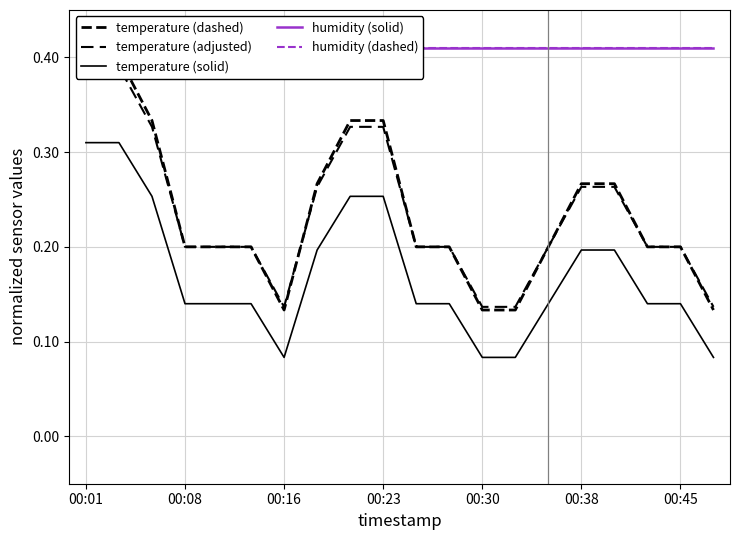

Reading left to right, extract all data points from this chart.

temperature (dashed): 0.4	0.4	0.3	0.2	0.2	0.2	0.1	0.3	0.3	0.3	0.2	0.2	0.1	0.1	0.2	0.3	0.3	0.2	0.2	0.1
temperature (adjusted): 0.4	0.4	0.3	0.2	0.2	0.2	0.1	0.3	0.3	0.3	0.2	0.2	0.1	0.1	0.2	0.3	0.3	0.2	0.2	0.1
temperature (solid): 0.3	0.3	0.3	0.1	0.1	0.1	0.1	0.2	0.3	0.3	0.1	0.1	0.1	0.1	0.1	0.2	0.2	0.1	0.1	0.1
humidity (solid): 0.4	0.4	0.4	0.4	0.4	0.4	0.4	0.4	0.4	0.4	0.4	0.4	0.4	0.4	0.4	0.4	0.4	0.4	0.4	0.4
humidity (dashed): 0.4	0.4	0.4	0.4	0.4	0.4	0.4	0.4	0.4	0.4	0.4	0.4	0.4	0.4	0.4	0.4	0.4	0.4	0.4	0.4